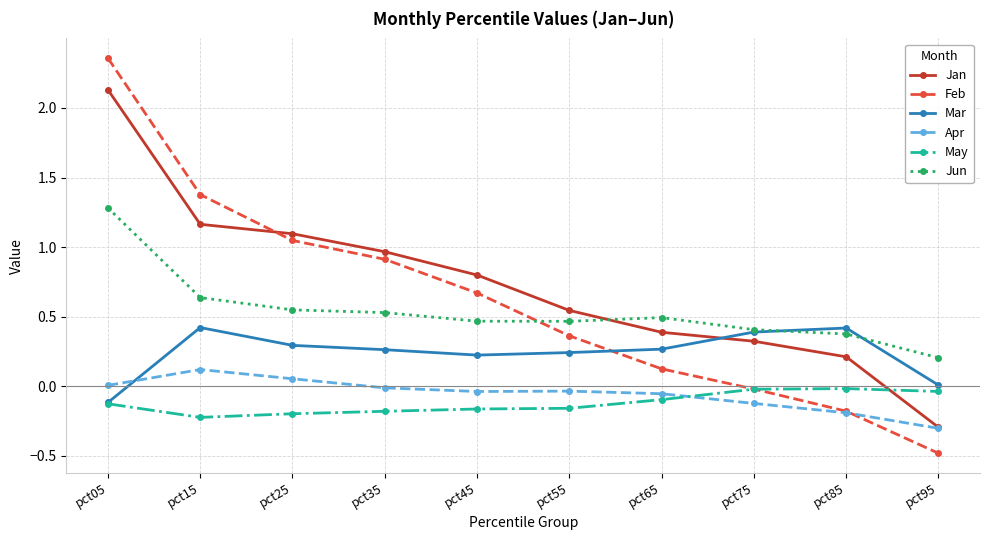

What are all the series names shown in the legend?

Jan, Feb, Mar, Apr, May, Jun